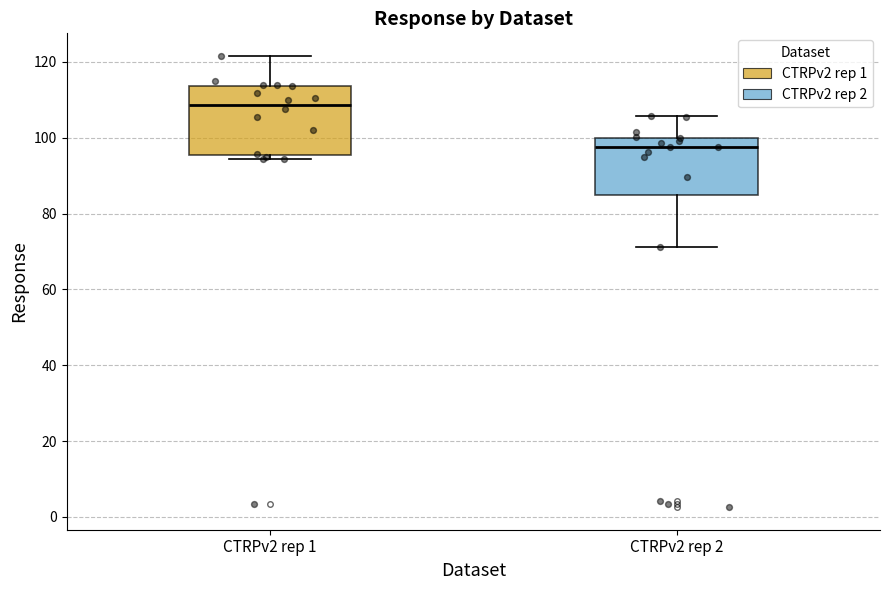

Where does the lower whisker of the box for CTRPv2 rep 2 end on the y-axis? The values are not printed on the chart, so give them approximately, as read against the axis.

72